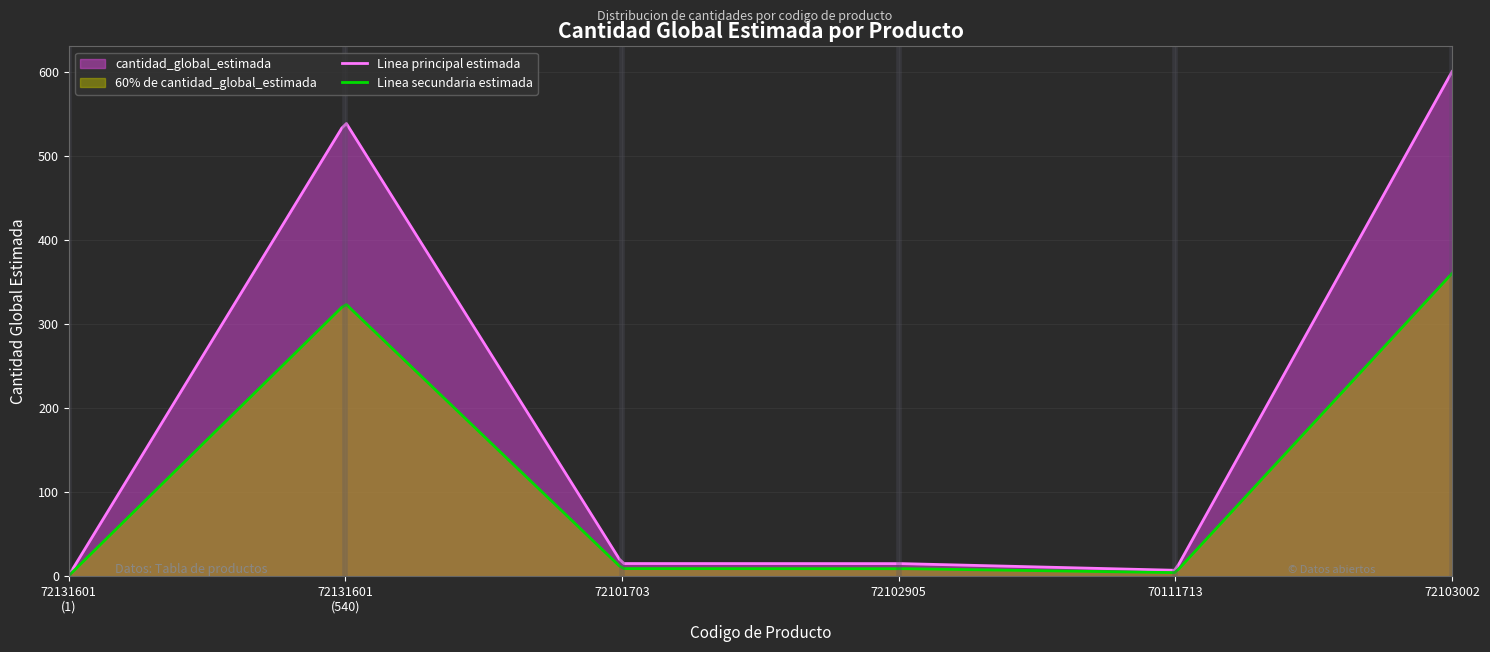

What is the difference between the values at 72131601 and 72103002?

599